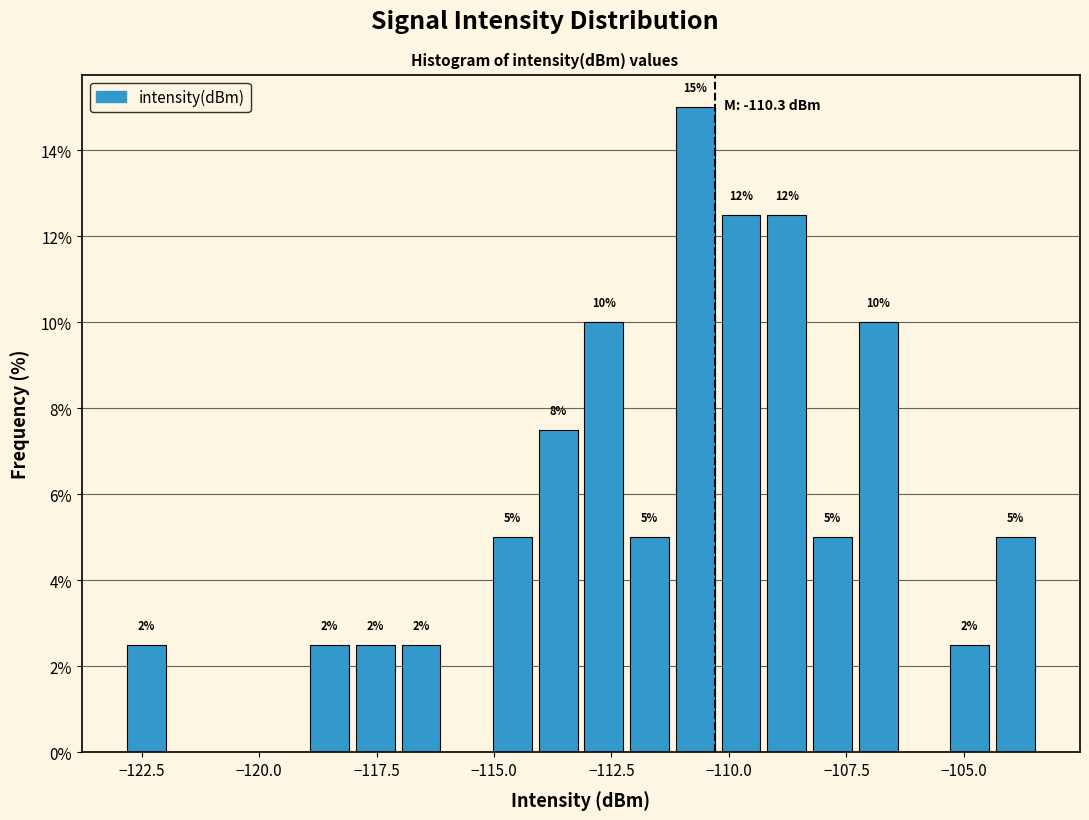

Read against the x-axis, roughly where is the centre of the tallest bar?

-110.5